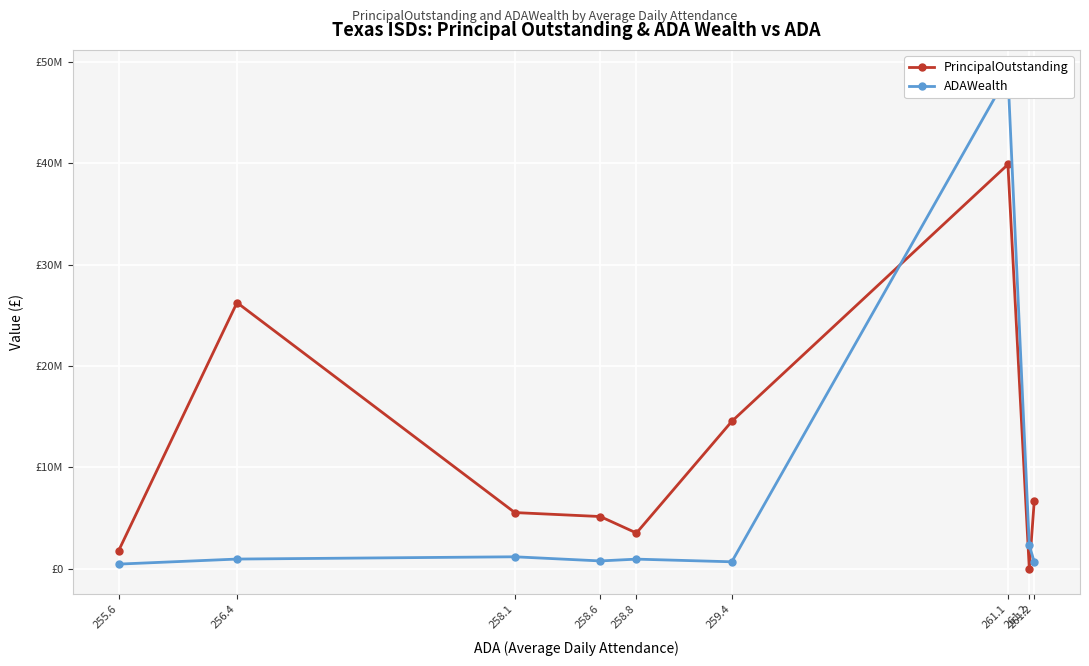

What is the average value of the ADAWealth series?

6312179.4